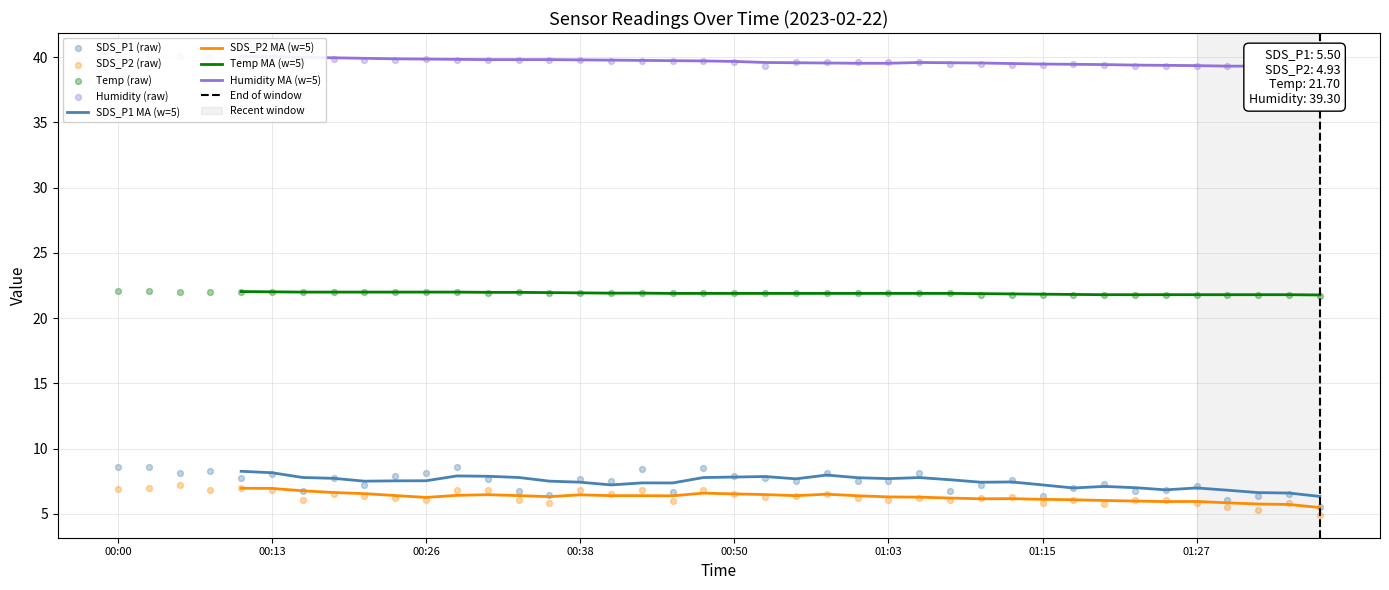

Which series contains the lowest Y value?

SDS_P2